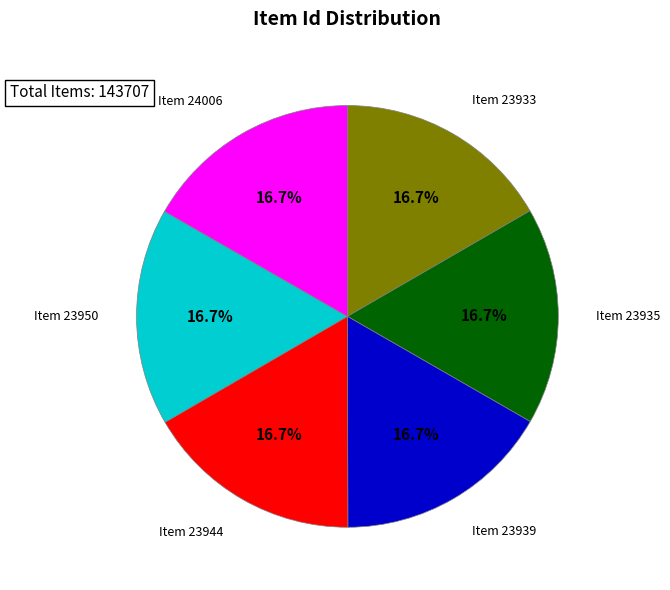

Is there any slice that represents more than half of the pie?

No